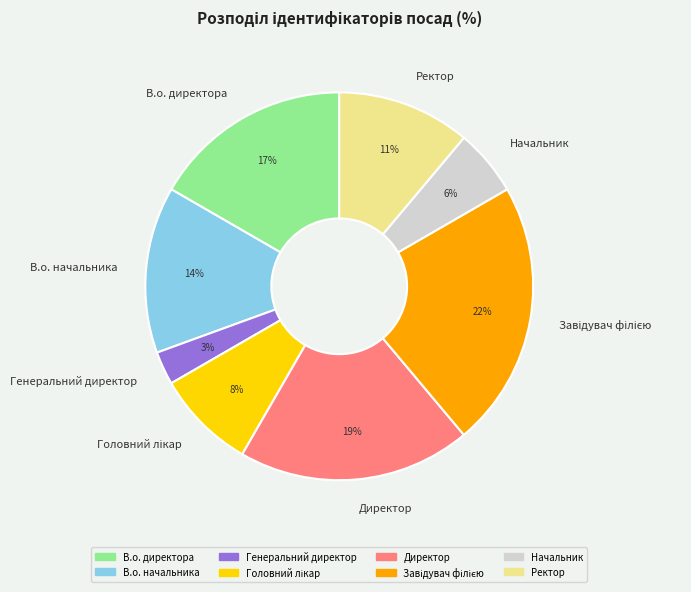

To the nearest percent, what is the average slice percentage?

12%